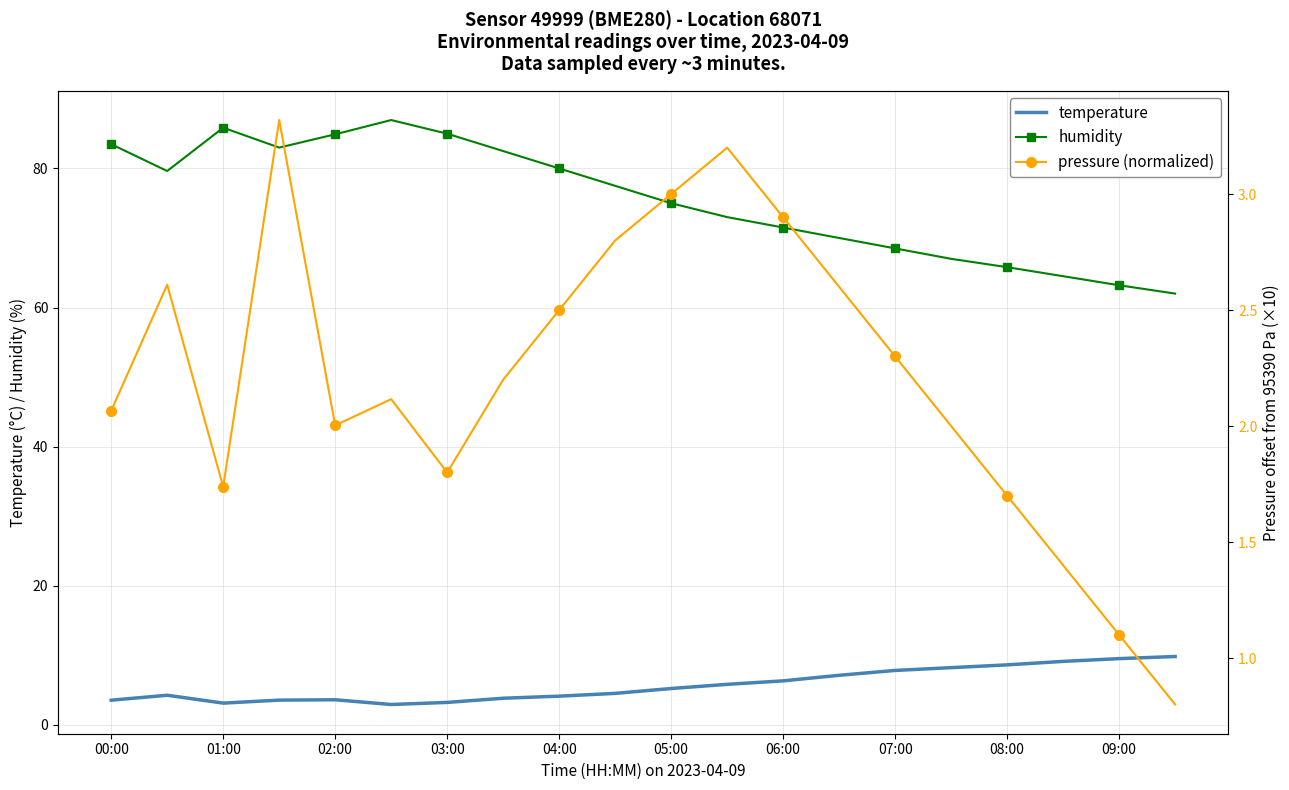

True or false: temperature and humidity intersect in this chart.

False